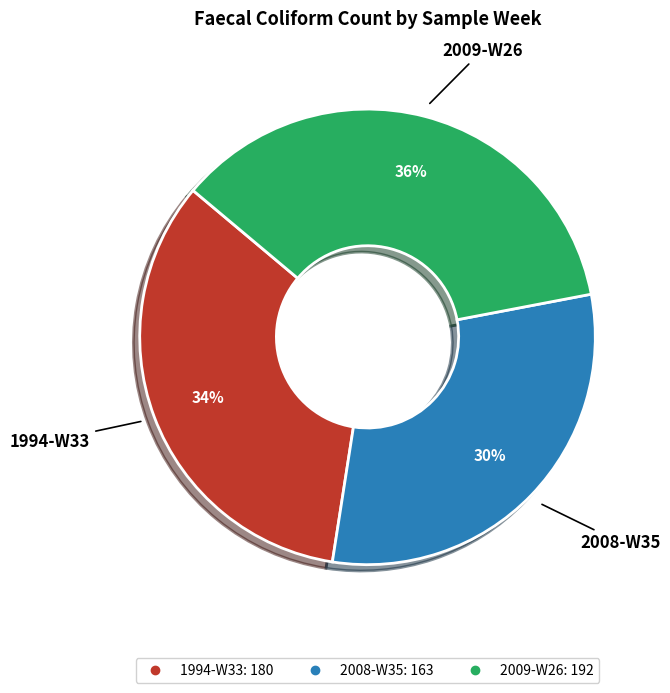

Is it true that 2008-W35 is 30% of the pie?

True